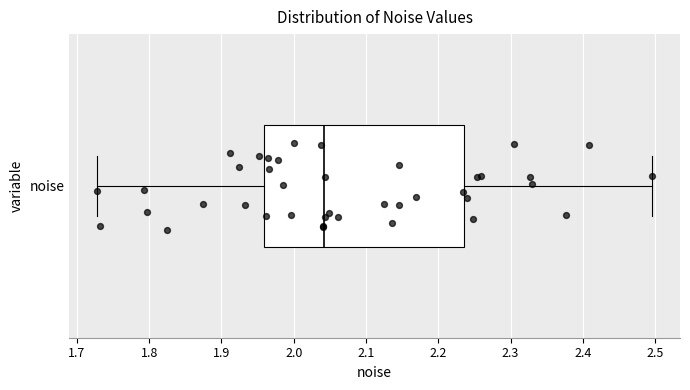

Transcribe this box plot: give where the median line is, the range the box spans, and where the two whiskers end, as read against the x-axis. The values are not printed on the chart, so give them approximately, as read against the axis.

median 2.04, box 1.96 to 2.24, whiskers 1.73 to 2.50